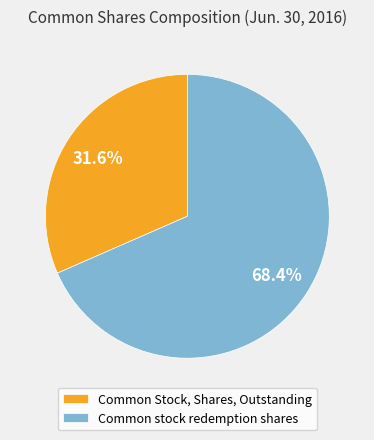

To the nearest percent, what is the difference between the largest and smallest slice percentages?

37%